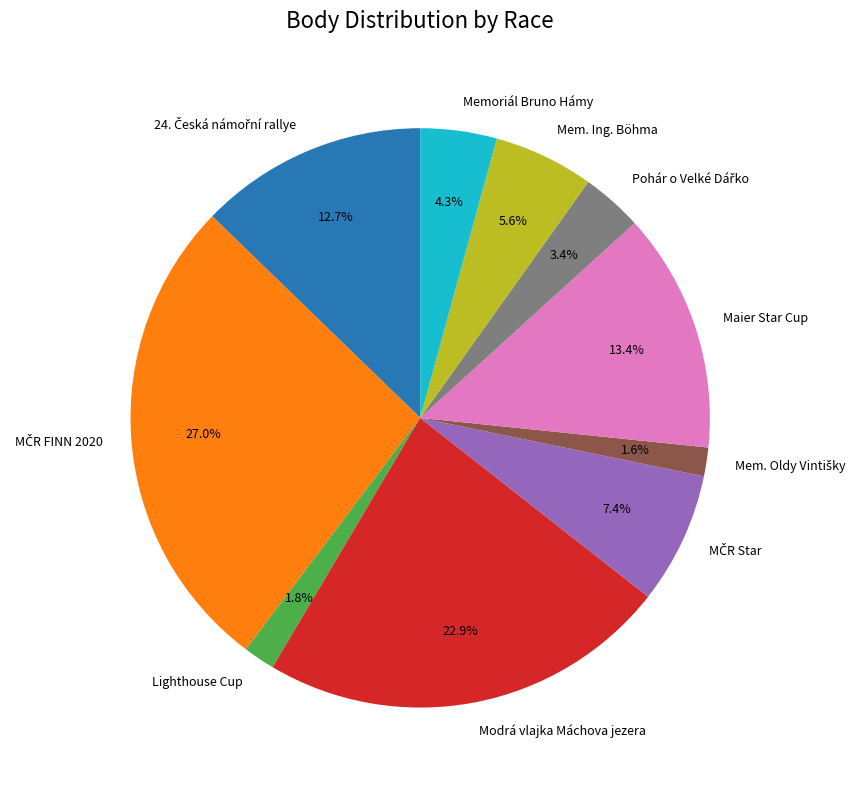

Do Maier Star Cup and Modrá vlajka Máchova jezera together represent more than half of the pie?

No